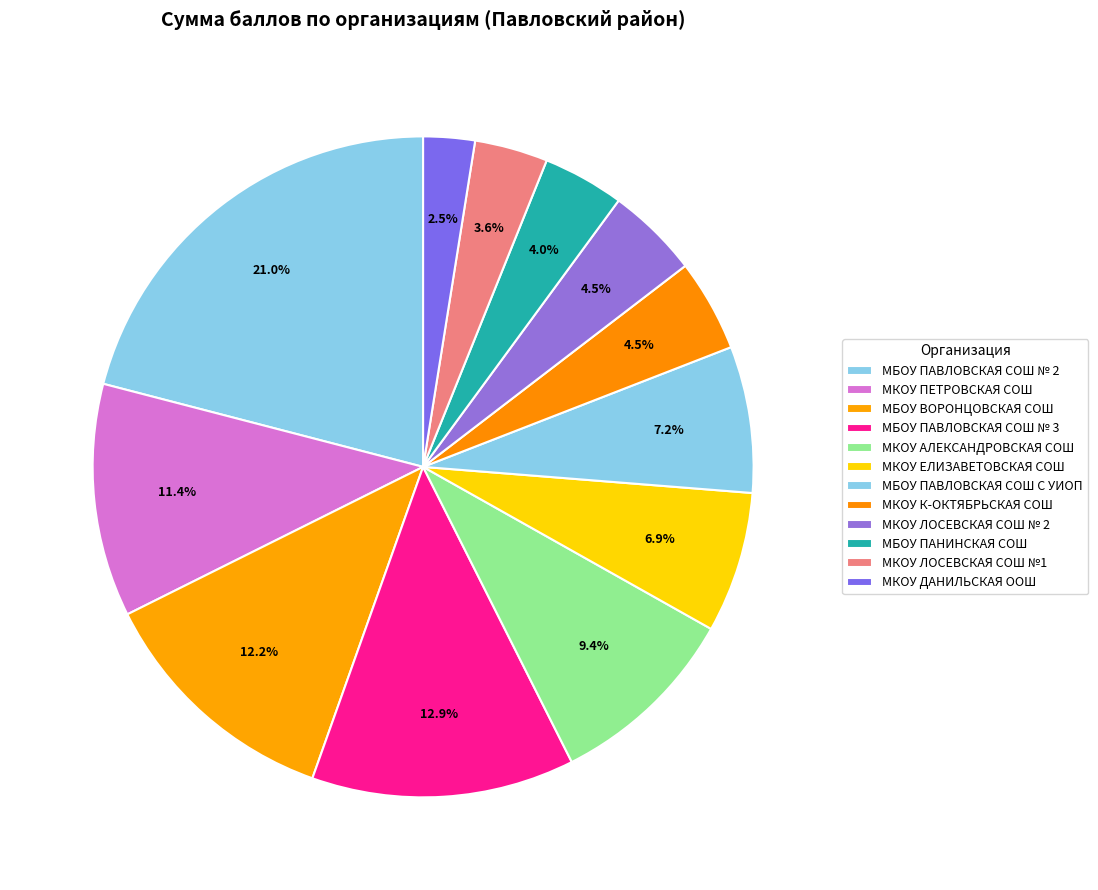

Is it true that МКОУ ЛОСЕВСКАЯ СОШ № 2 is 1% of the pie?

False